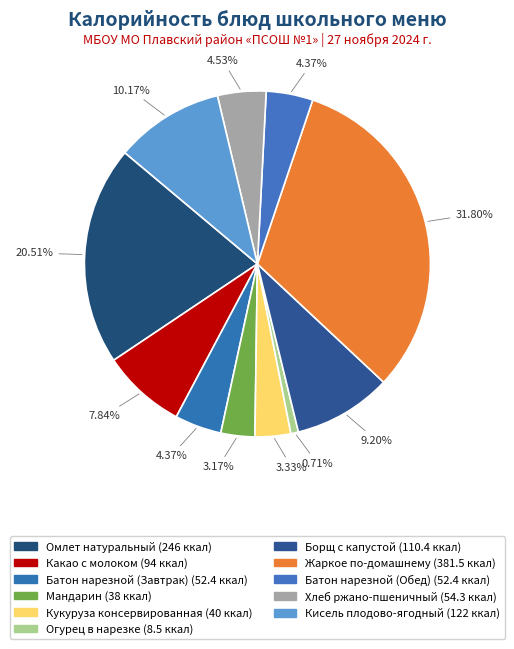

What percentage is NOT represented by Борщ с капустой?

90.8%